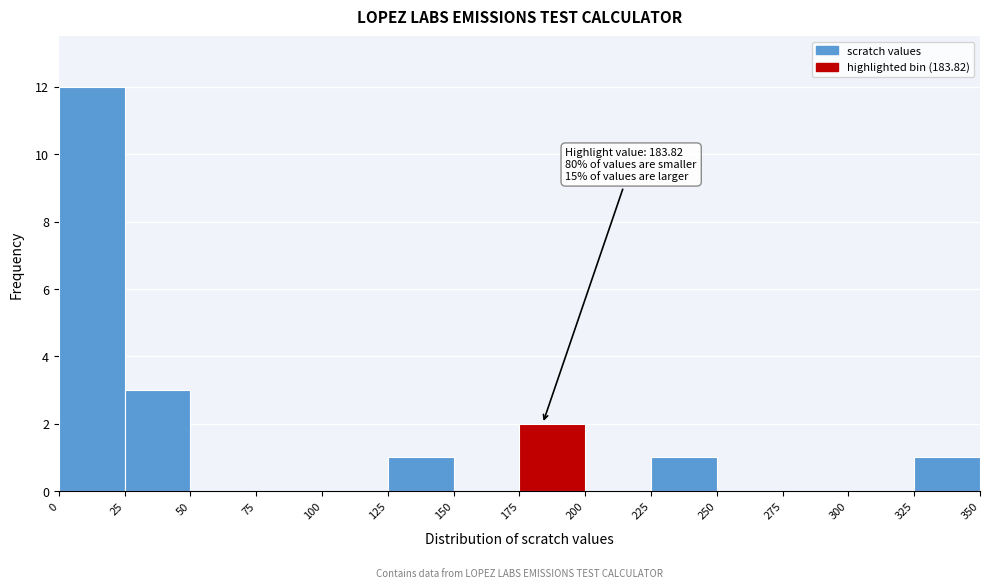

Which range on the x-axis has the tallest bar?

0 to 25